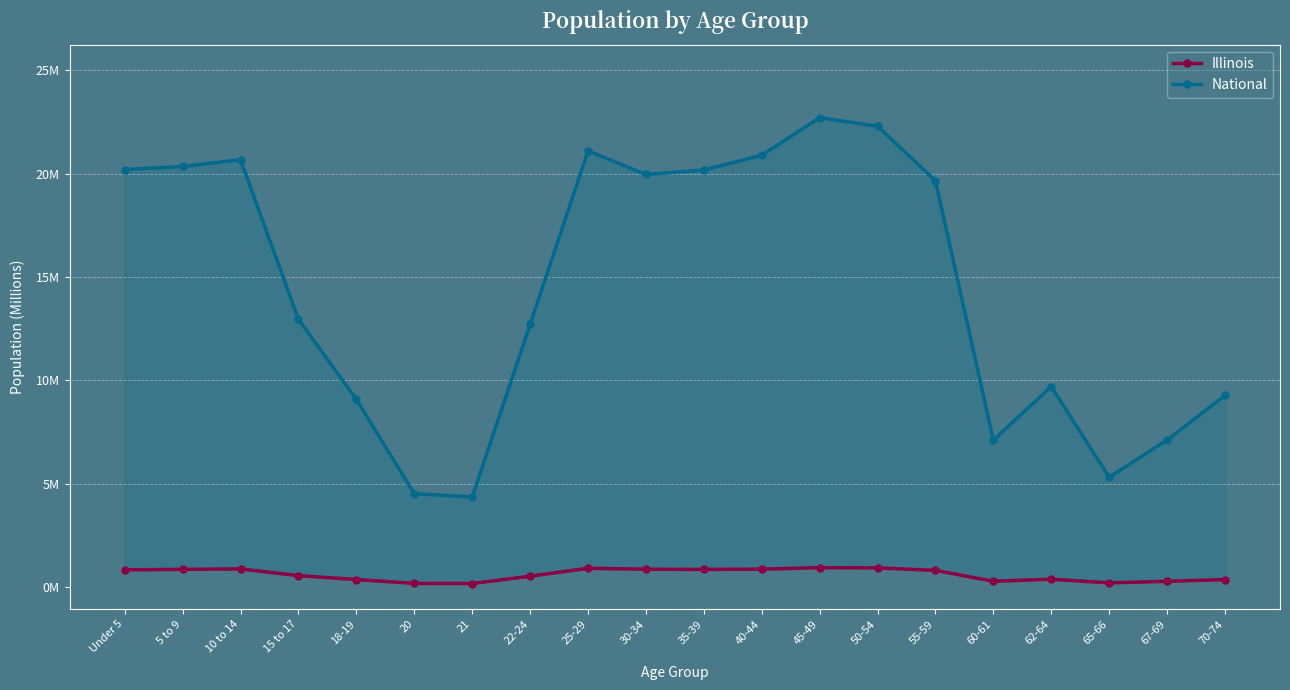

In Illinois, how many points are higher than both neighbors (excluding endpoints)?

4